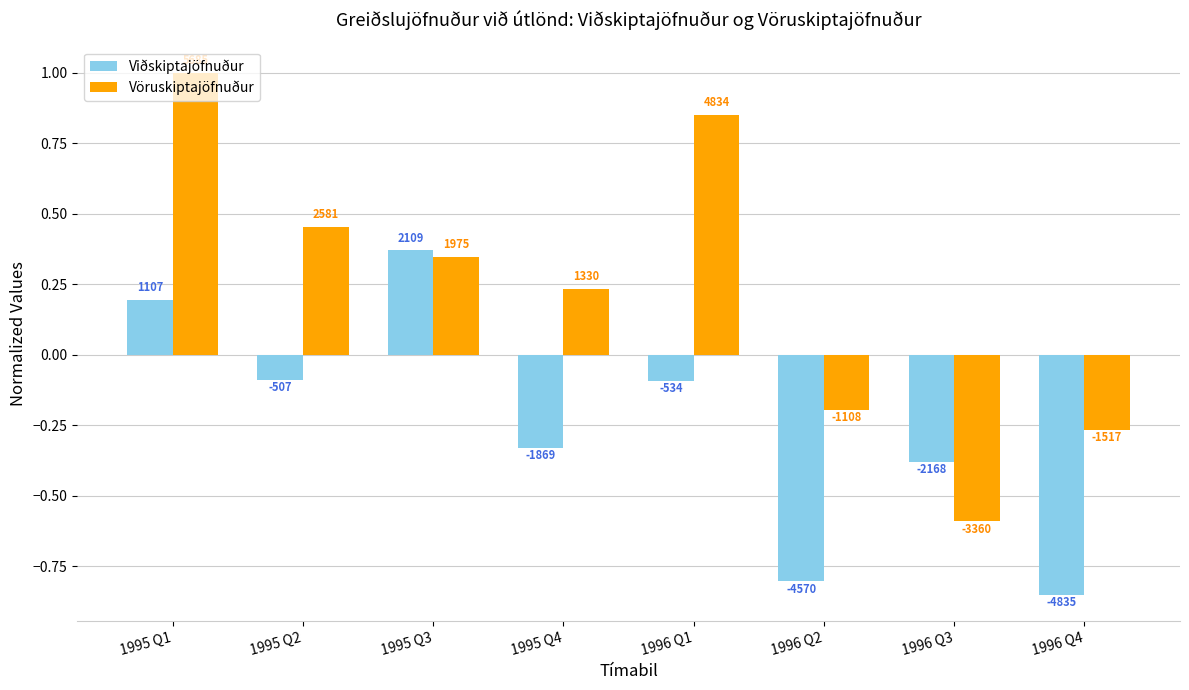

Are the bars horizontal?

No